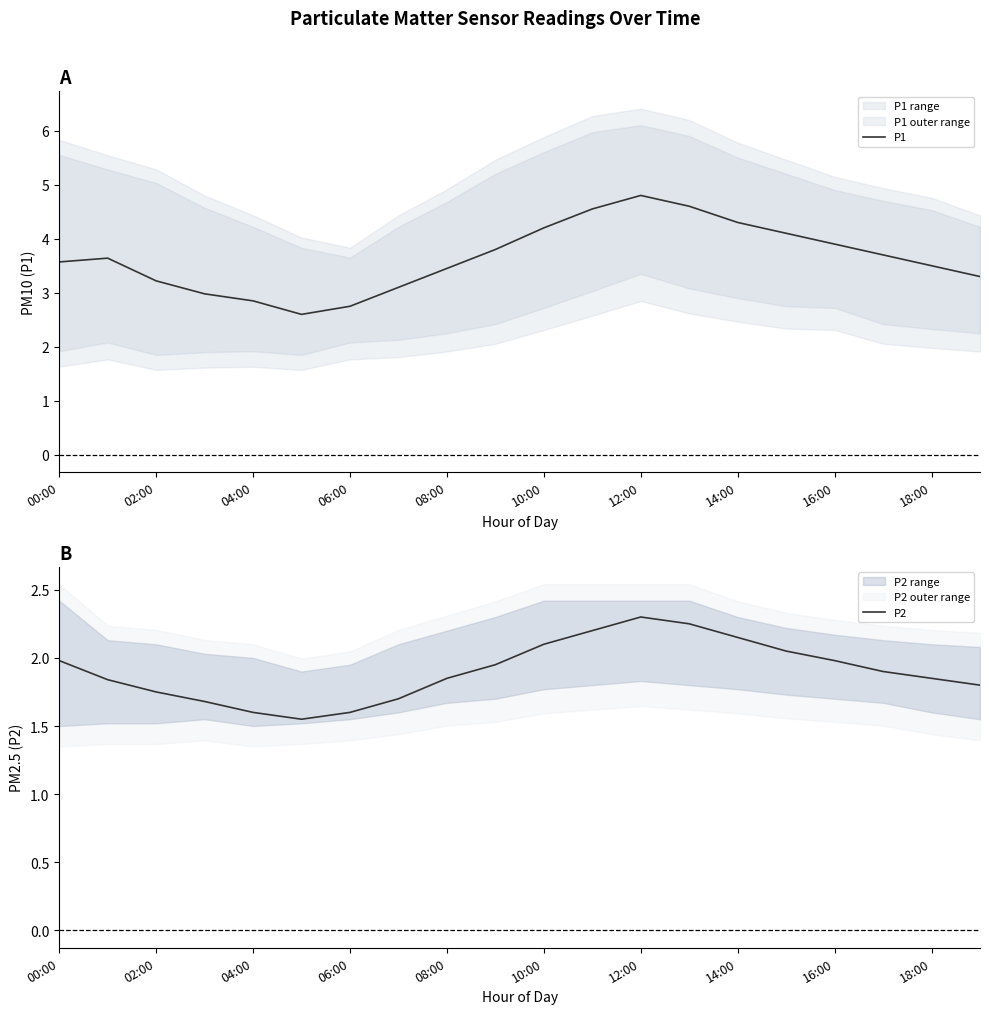

Rank the series at 15 from highest to lowest value.

P1, P2